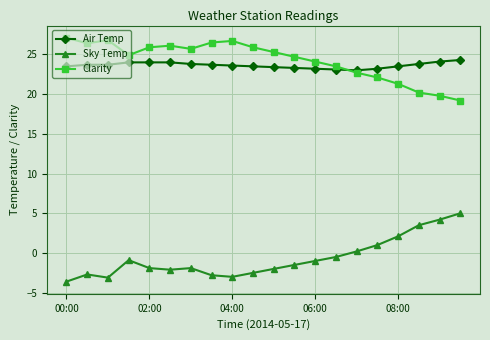

What is the average value of the Air Temp series?

23.6